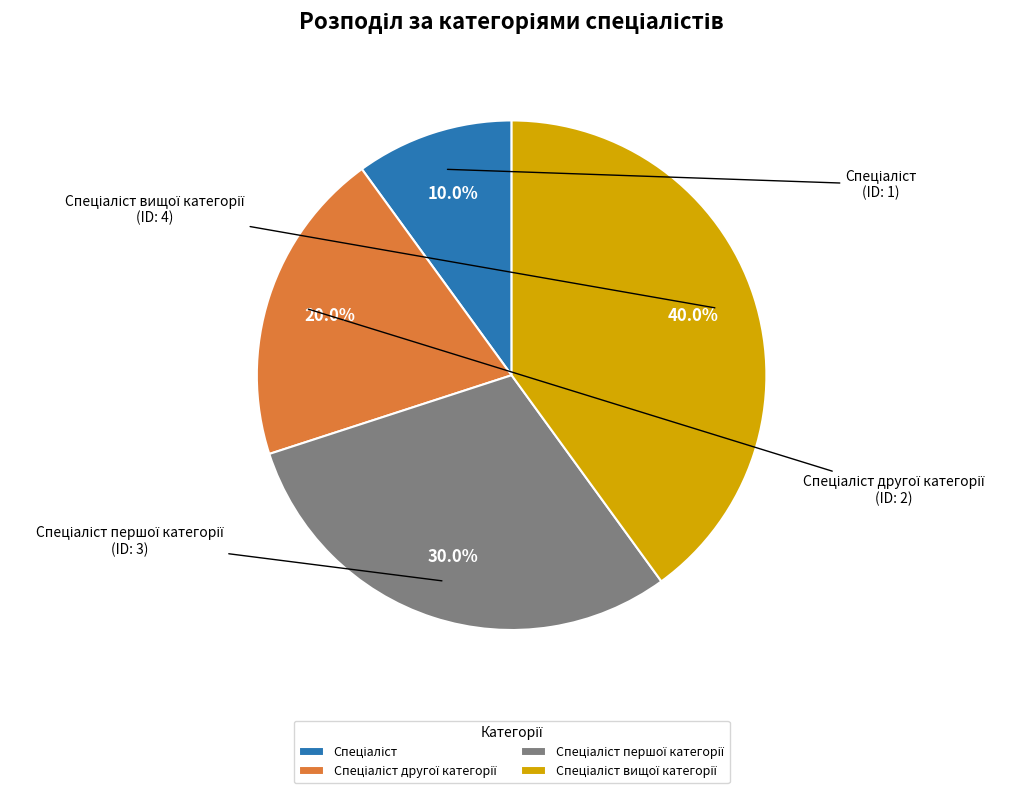

Is there any slice that represents more than half of the pie?

No